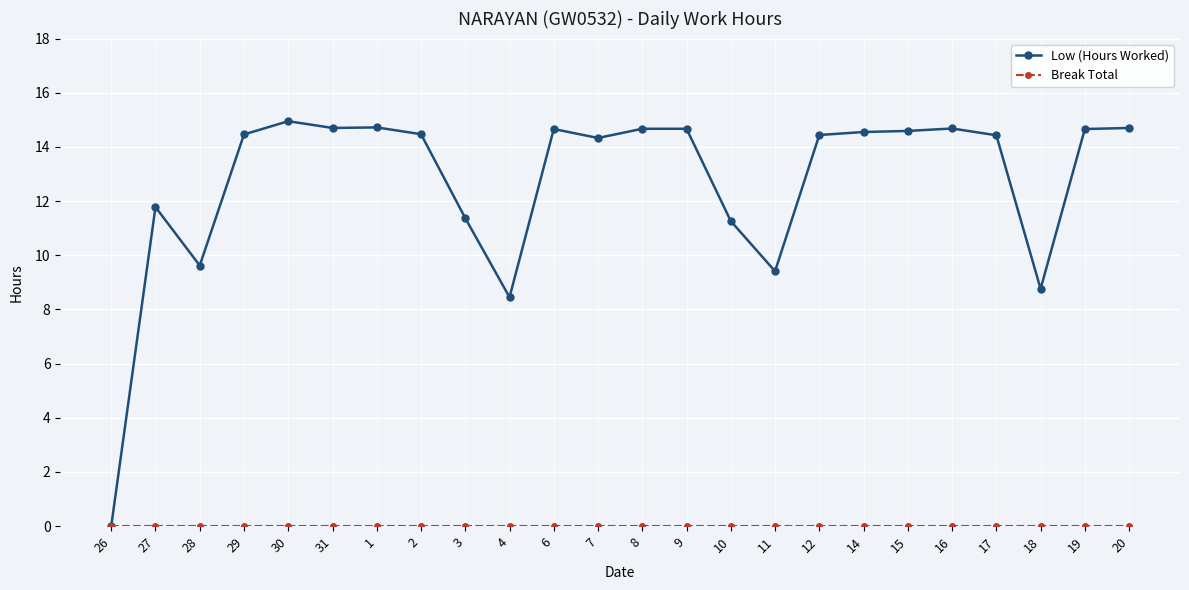

At which label does Low (Hours Worked) first exceed 14?

29